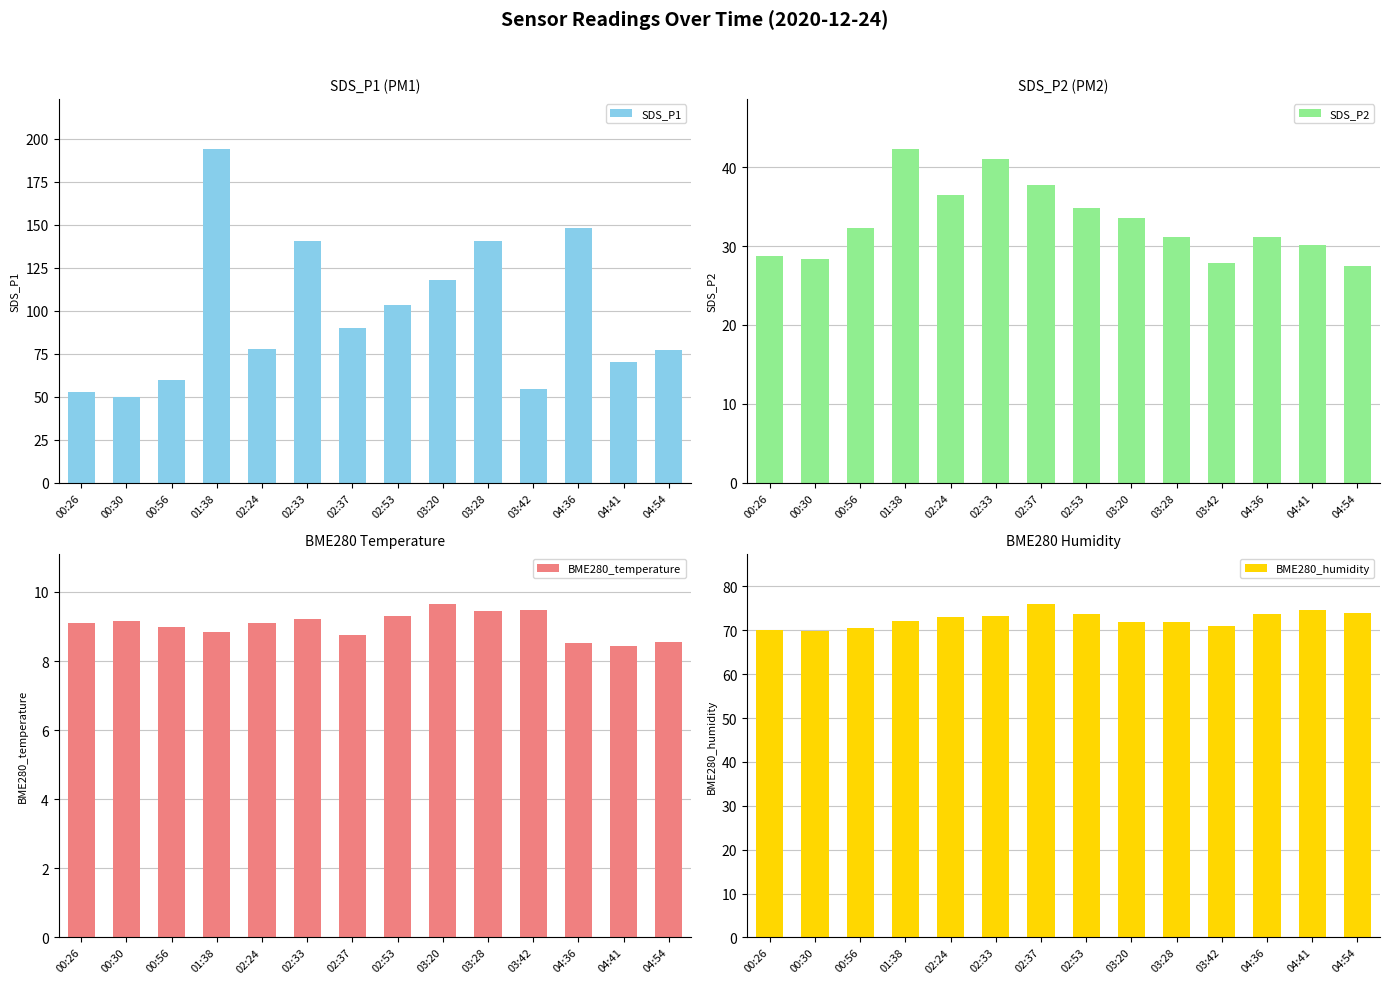

Which series changed the most between 02:33 and 04:41?

SDS_P1